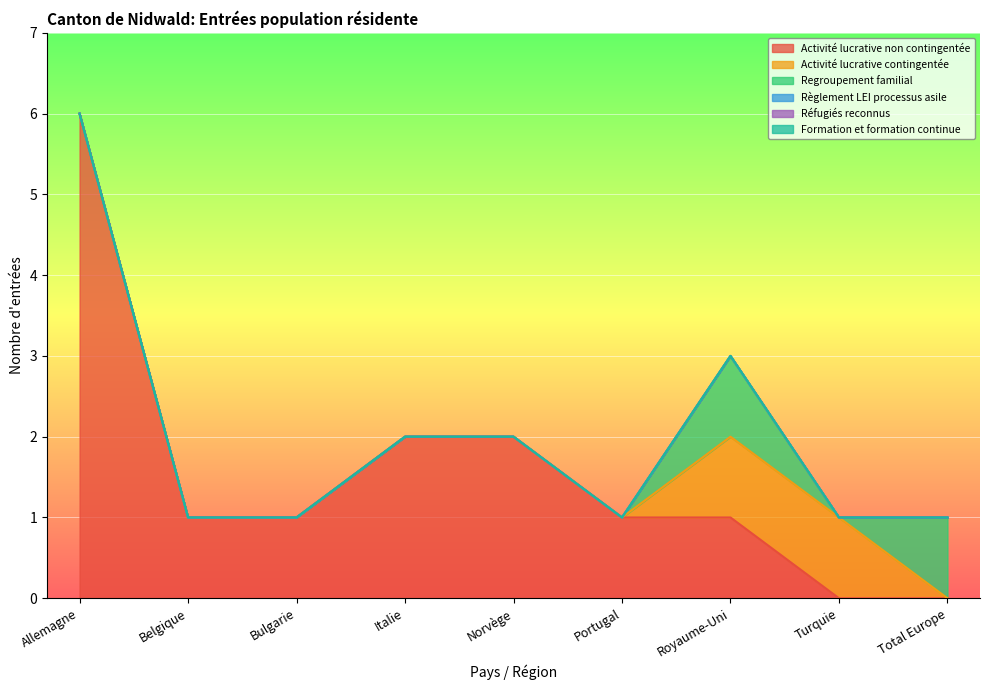

The value of Activité lucrative contingentée at Royaume-Uni is 1. True or false?

False